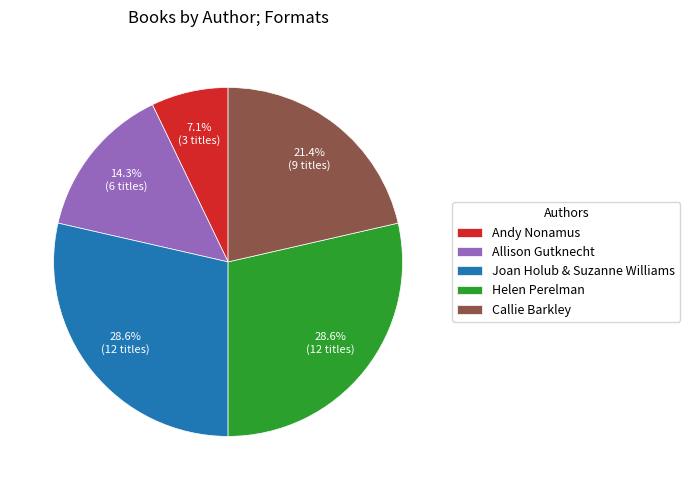

Does Callie Barkley represent more than half of the total?

No